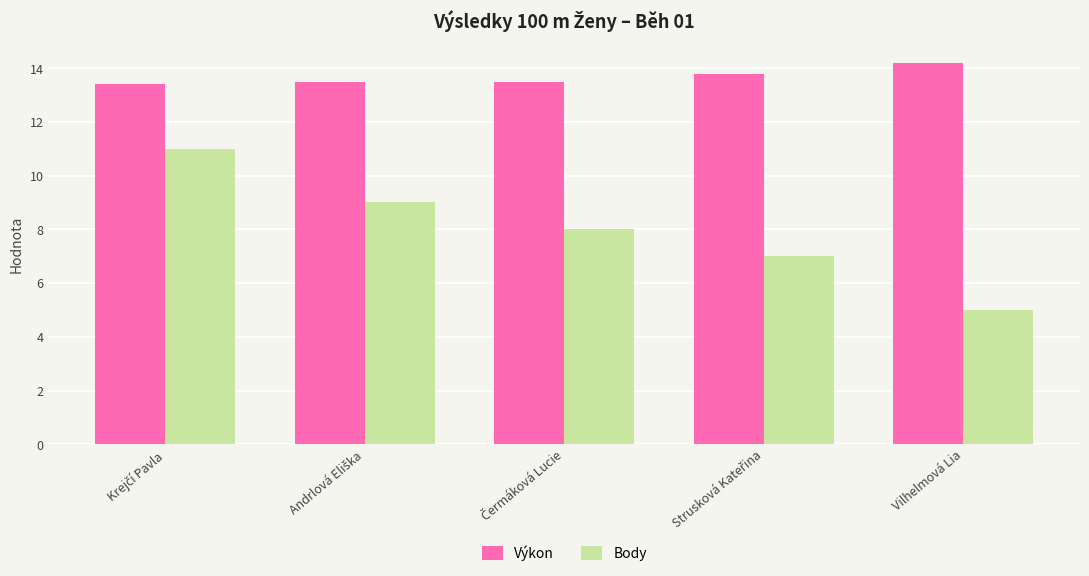

What is the sum of all Body values?

40.0